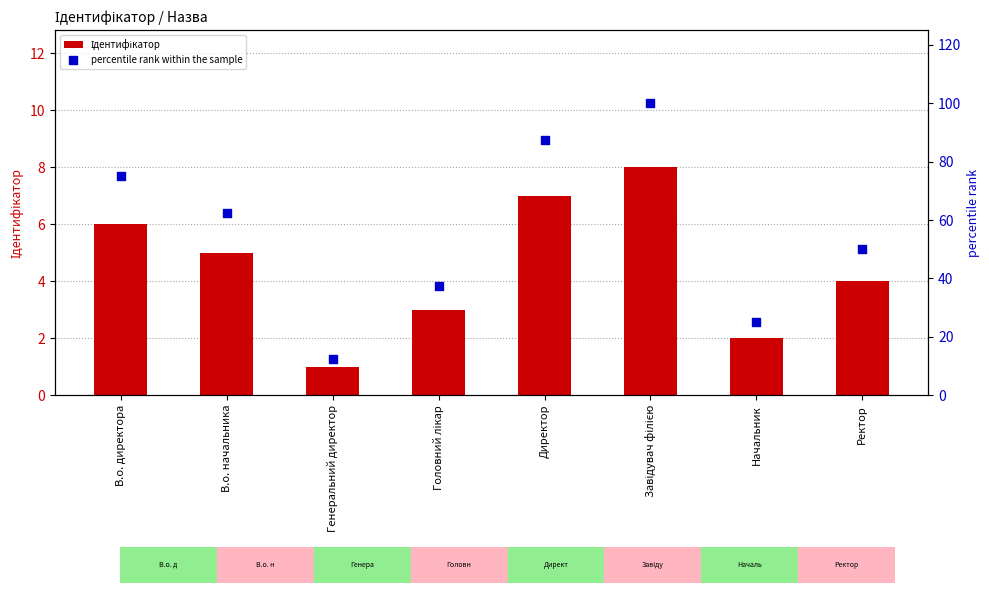

What is the total value across all series at Генеральний директор?

13.5